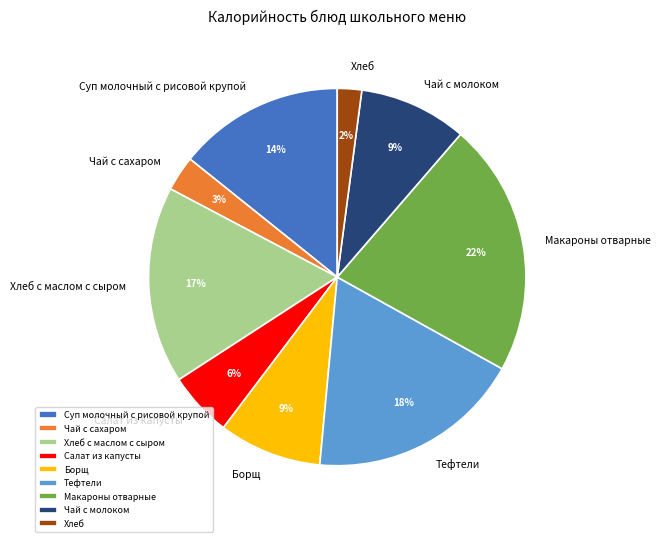

What is the smallest slice in the pie chart?

Хлеб